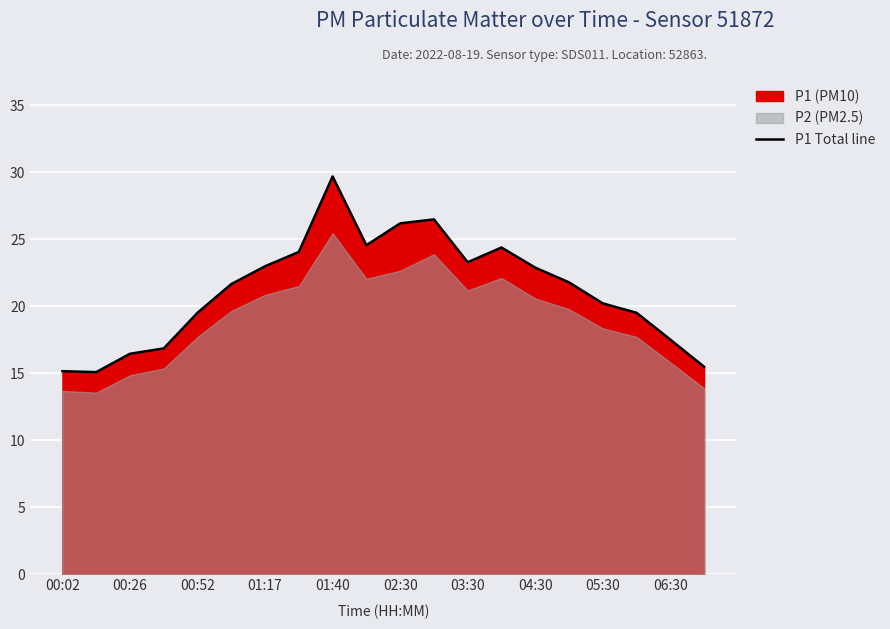

Count the number of values greater than 21.

11